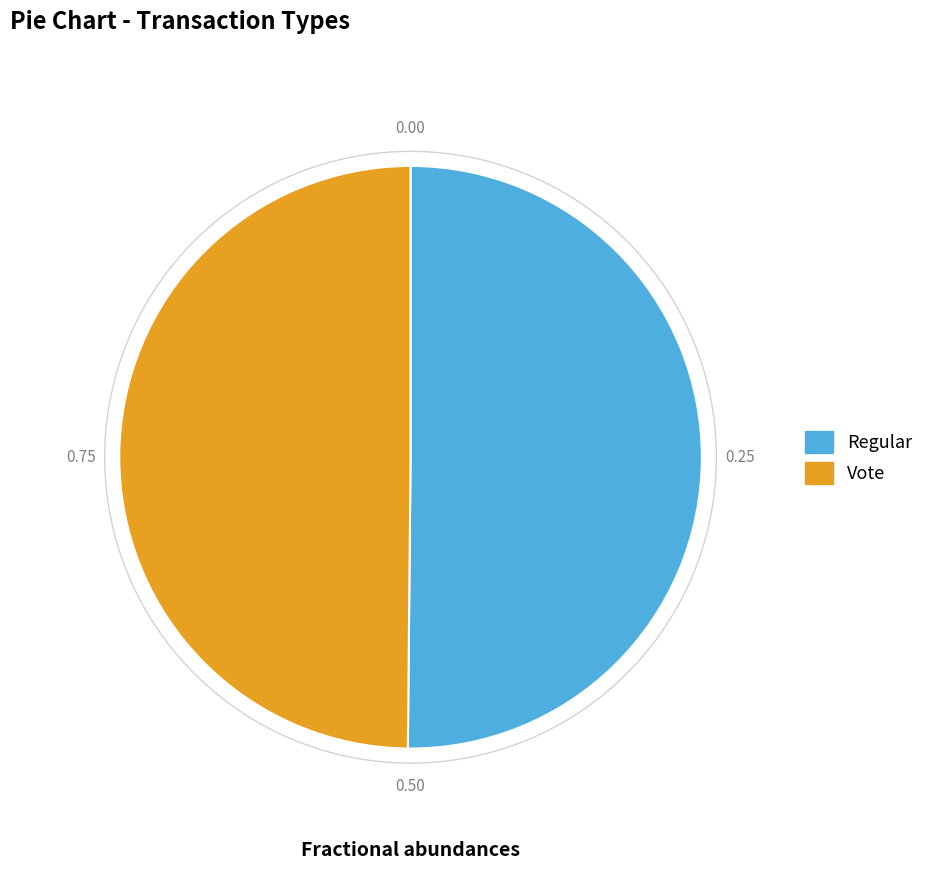

The Regular slice represents 61% of the pie. True or false?

False